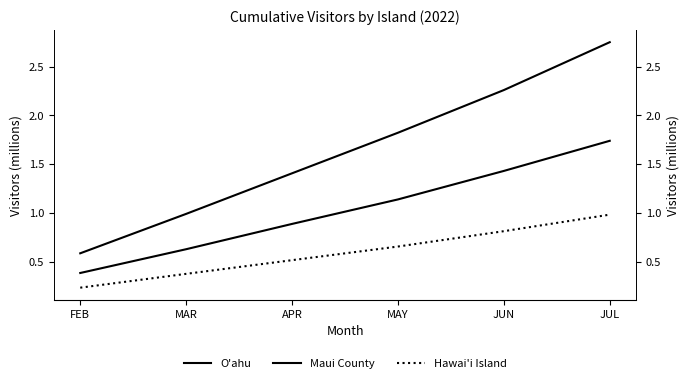

True or false: Hawai'i Island and Maui County intersect in this chart.

False